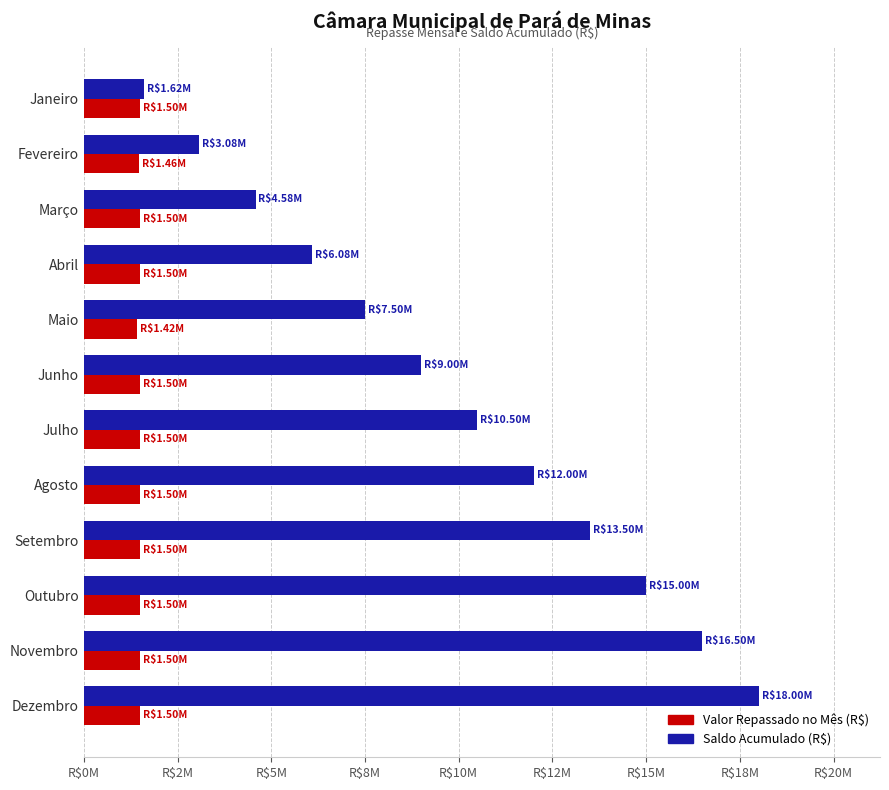

What is the maximum value for Valor Repassado no Mês (R$)?

1500000.0